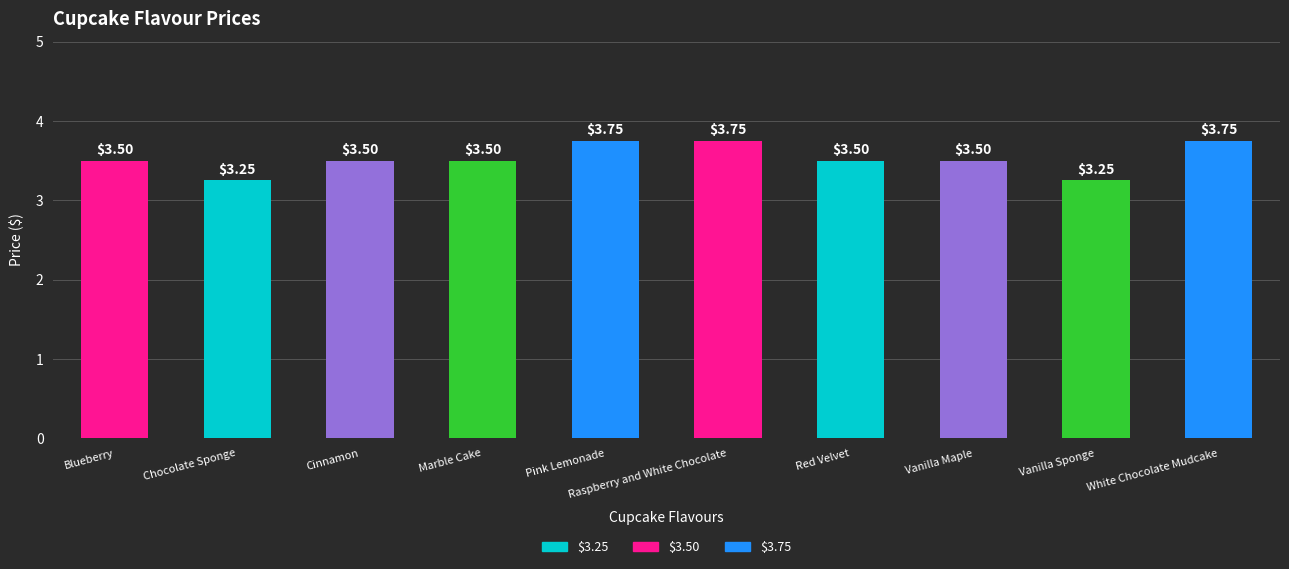

Between Cinnamon and Chocolate Sponge, which is larger?

Cinnamon